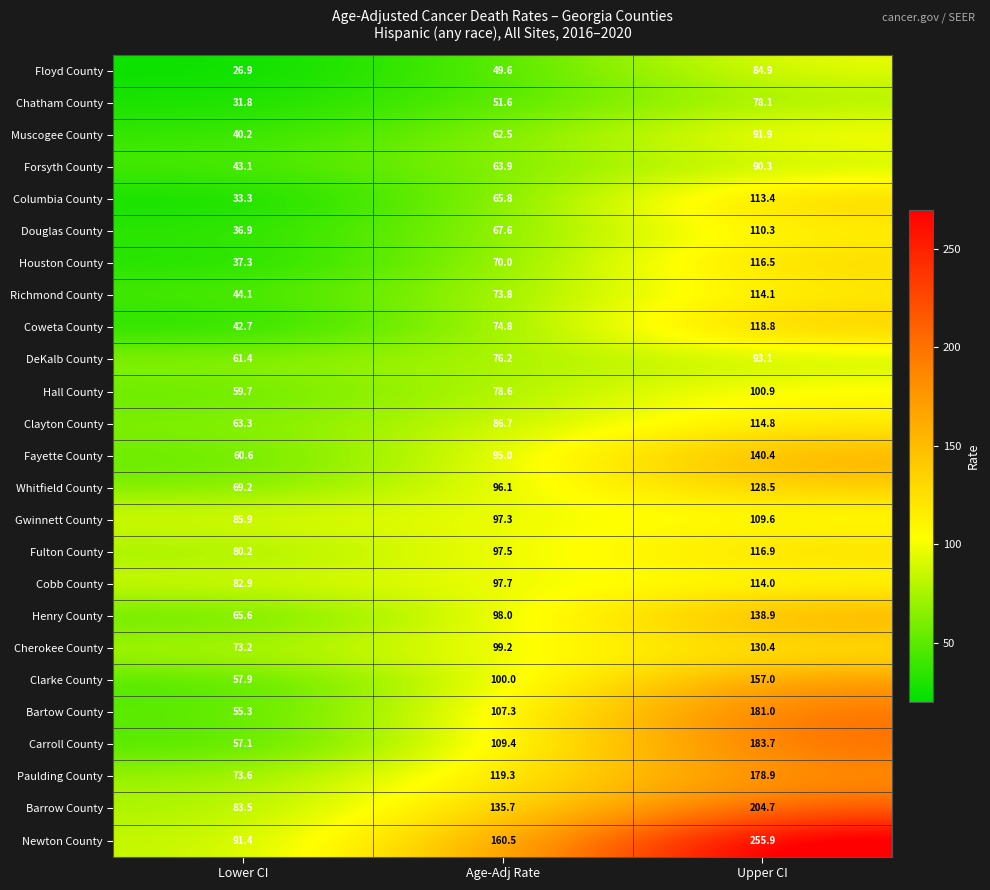

Rank the series by their maximum value, from lowest to highest.

Chatham County, Floyd County, Forsyth County, Muscogee County, DeKalb County, Hall County, Gwinnett County, Douglas County, Columbia County, Cobb County, Richmond County, Clayton County, Houston County, Fulton County, Coweta County, Whitfield County, Cherokee County, Henry County, Fayette County, Clarke County, Paulding County, Bartow County, Carroll County, Barrow County, Newton County